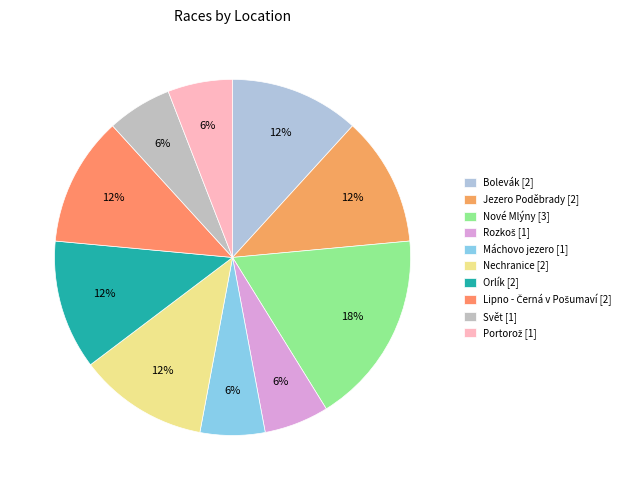

True or false: Nové Mlýny accounts for 18% of the total.

True